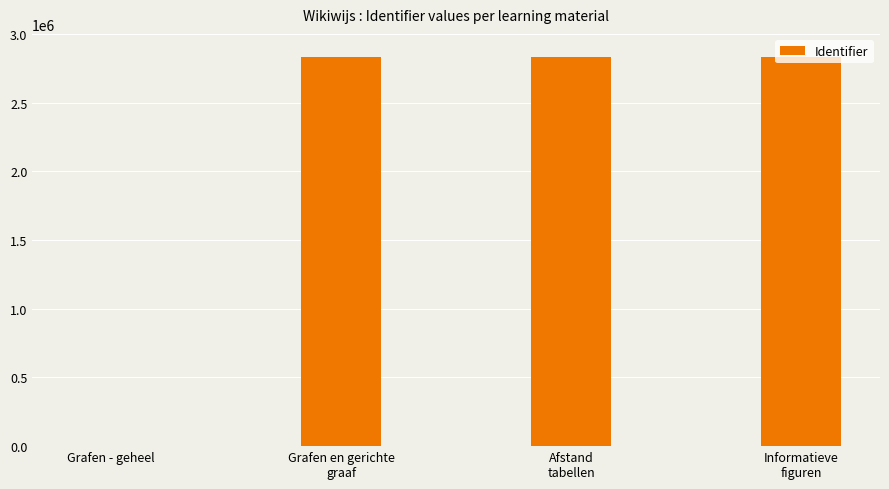

The value at Grafen en gerichte
graaf is 2833763. True or false?

True